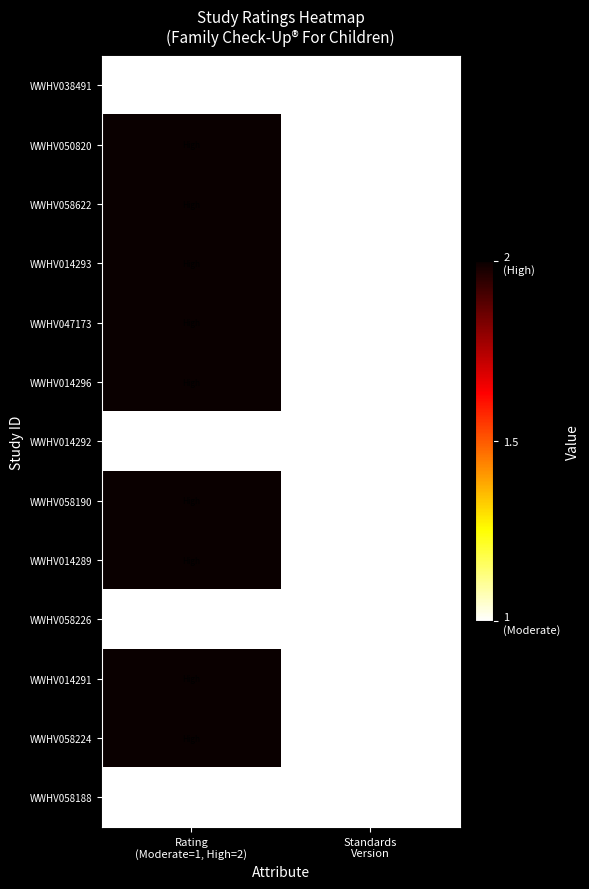

What value does the WWHV058622 series have at Rating (Moderate=1, High=2)?

2